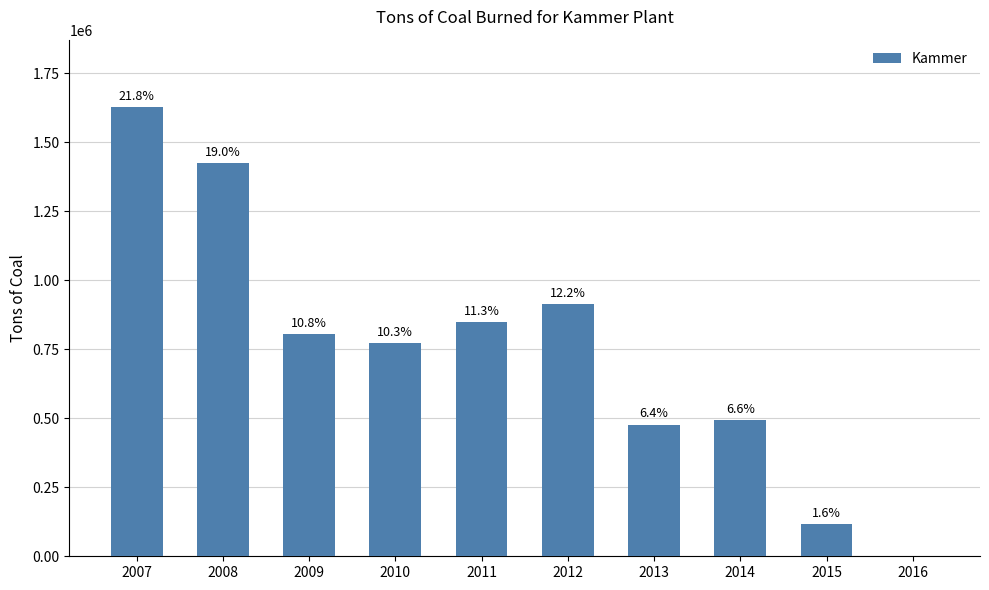

The value at 2011 is 1445976. True or false?

False